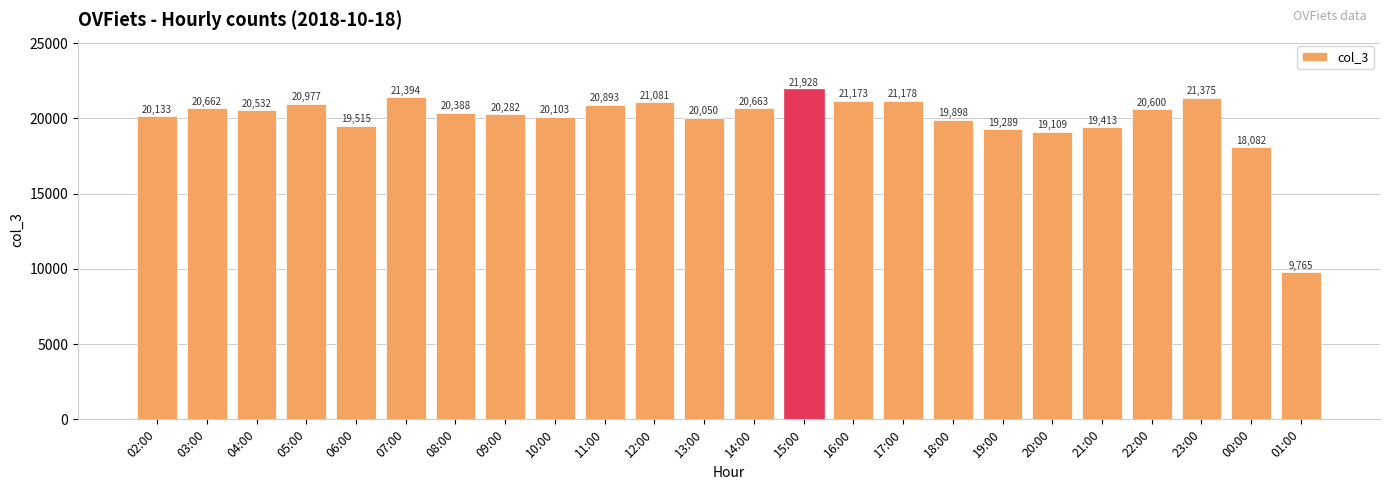

Reading left to right, list all the values displayed in this chart.

02:00=20133	03:00=20662	04:00=20532	05:00=20977	06:00=19515	07:00=21394	08:00=20388	09:00=20282	10:00=20103	11:00=20893	12:00=21081	13:00=20050	14:00=20663	15:00=21928	16:00=21173	17:00=21178	18:00=19898	19:00=19289	20:00=19109	21:00=19413	22:00=20600	23:00=21375	00:00=18082	01:00=9765